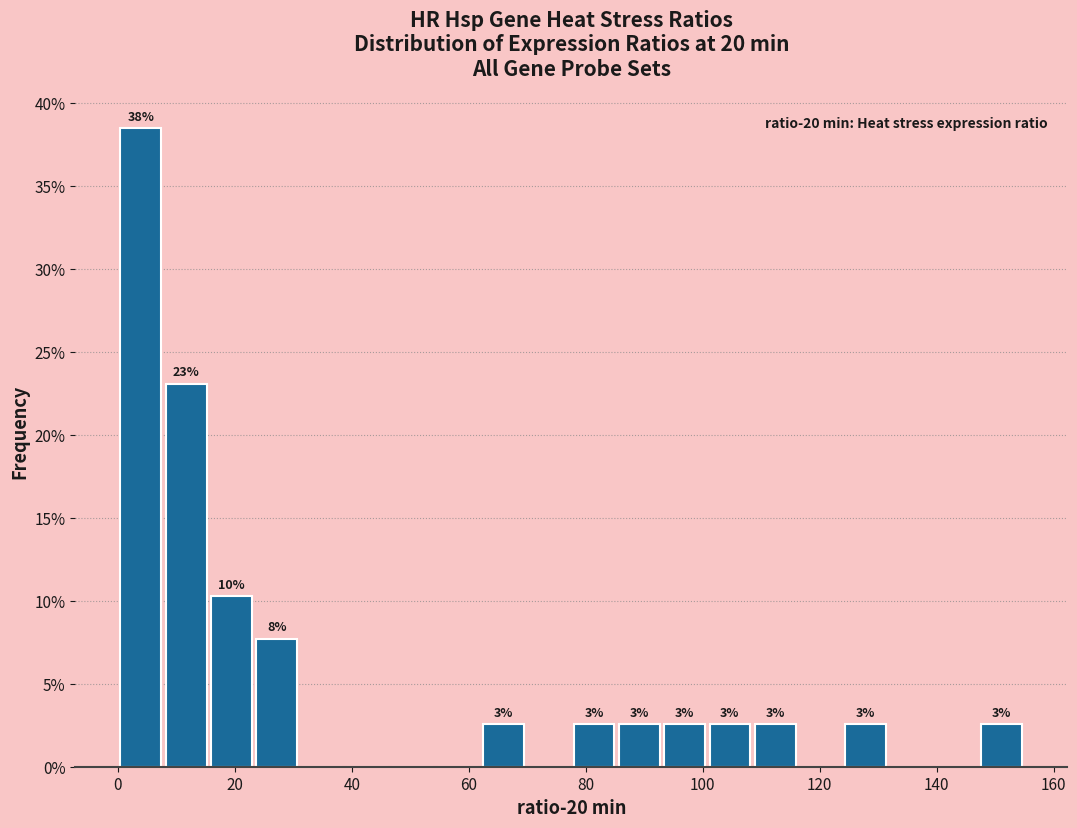

Read against the x-axis, roughly where is the centre of the tallest bar?

4